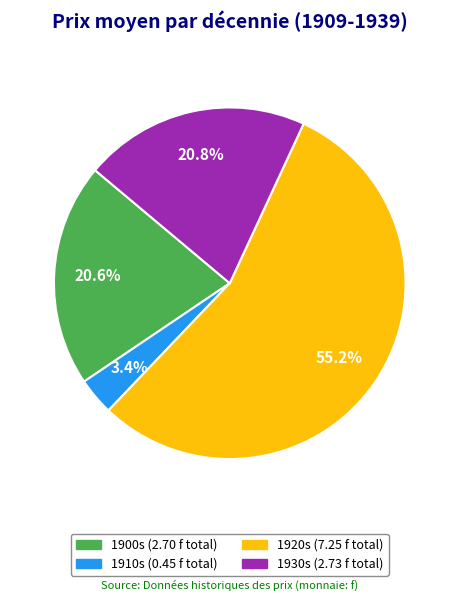

Is there a majority slice in this chart?

Yes